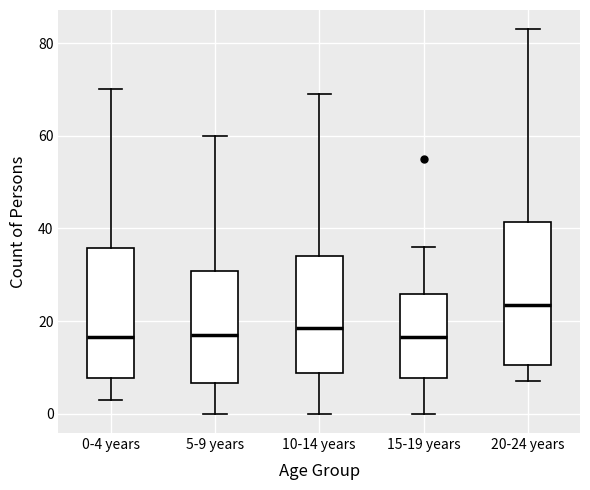

Reading left to right, transcribe this box plot: for each box, give where its median line is, the range the box spans, and where its two whiskers end, as read against the y-axis. The values are not printed on the chart, so give them approximately, as read against the axis.

0-4 years: median 16, box 8 to 36, whiskers 4 to 70
5-9 years: median 18, box 6 to 30, whiskers 0 to 60
10-14 years: median 18, box 8 to 34, whiskers 0 to 70
15-19 years: median 16, box 8 to 26, whiskers 0 to 36
20-24 years: median 24, box 10 to 42, whiskers 8 to 84